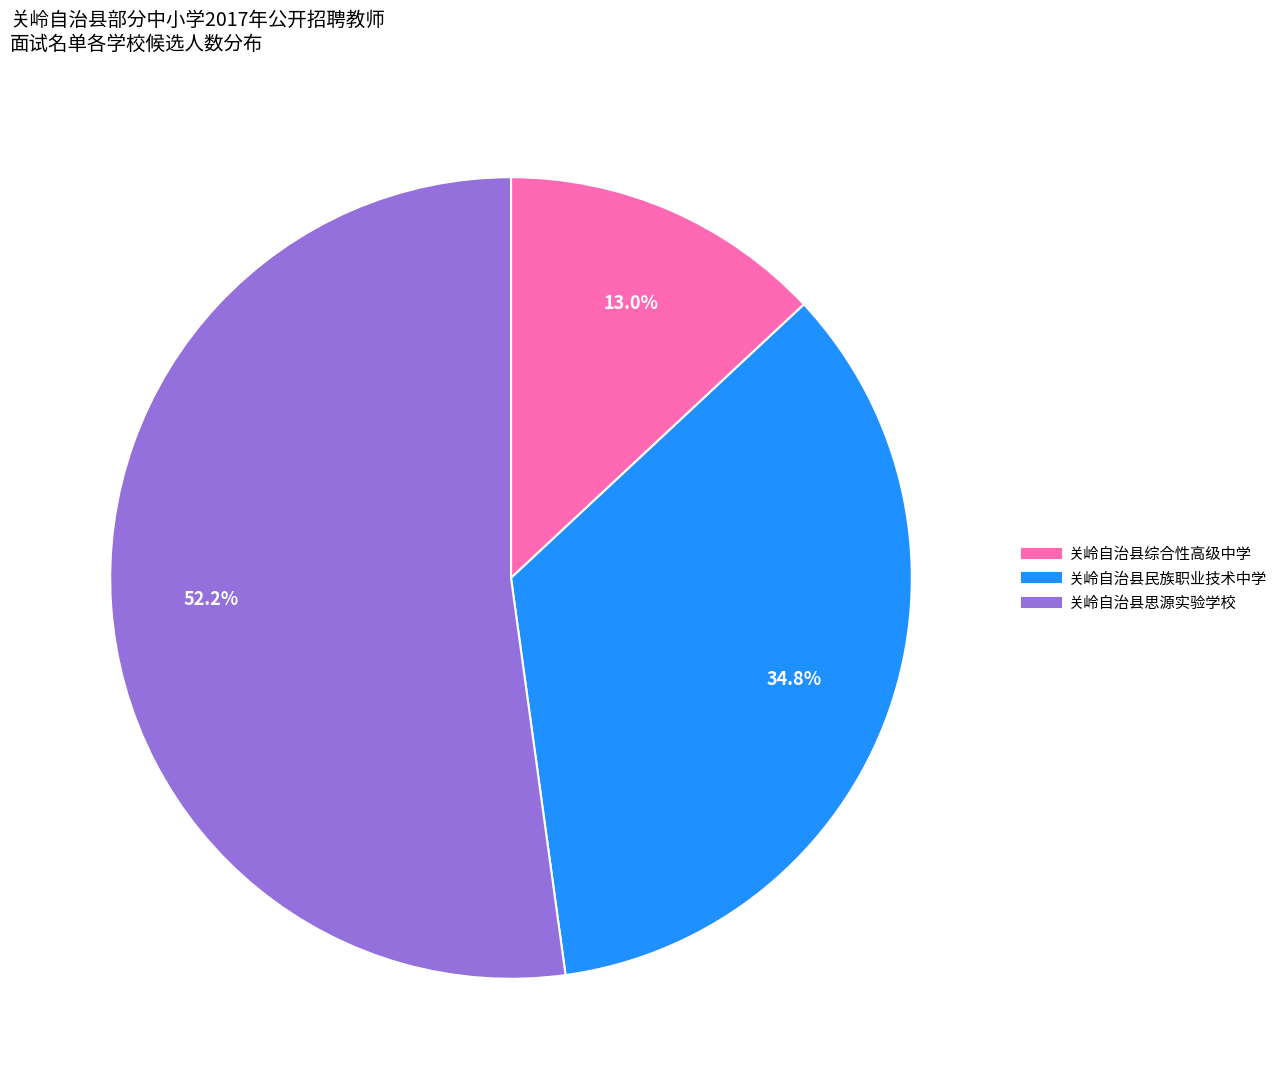

How many slices are in this pie chart?

3